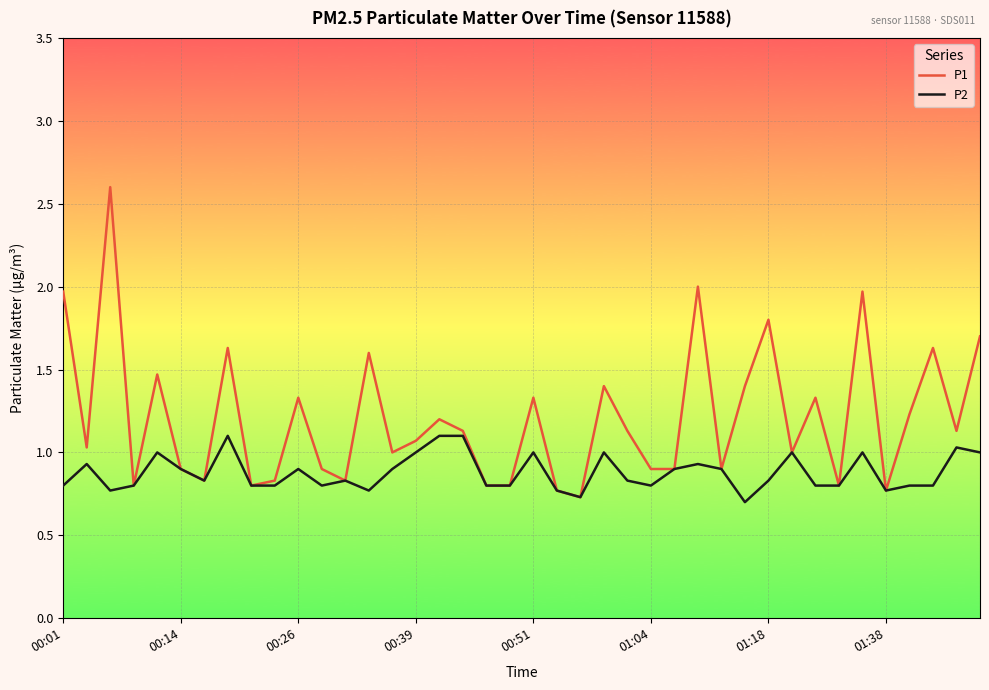

List the series in order of their peak value, lowest first.

P2, P1